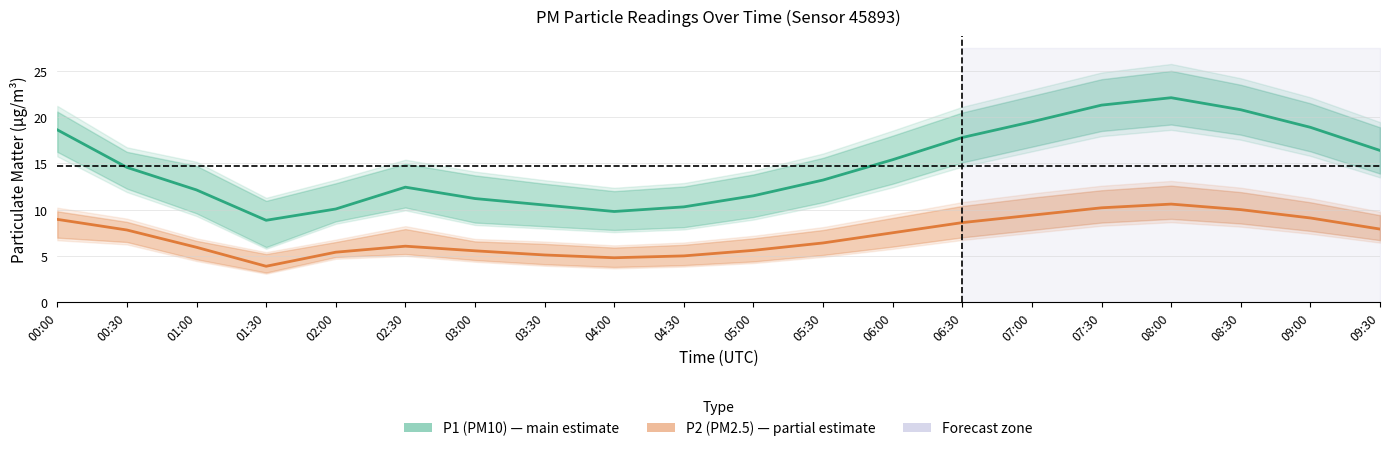

At 03:00, list the series in order from smallest to largest.

P2 (PM2.5), P1 (PM10)